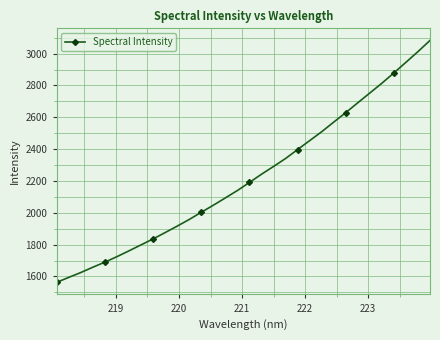

Reading left to right, extract all data points from this chart.

1562.8	1594.1	1624.4	1657.9	1689.9	1724.3	1760.9	1798.4	1835.6	1875.6	1916.1	1958.0	2003.1	2047.6	2093.5	2140.0	2190.7	2242.4	2291.0	2341.1	2397.4	2453.4	2509.5	2569.9	2629.5	2691.5	2752.8	2814.2	2879.0	2945.7	3012.9	3083.0